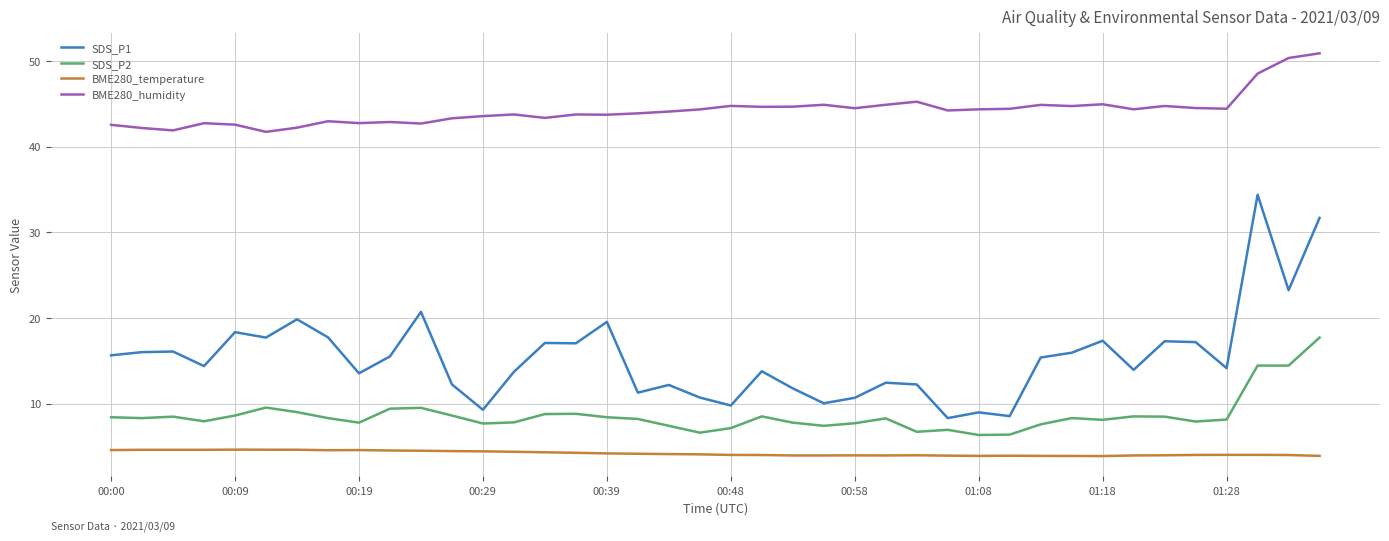

List the series in order of their peak value, lowest first.

BME280_temperature, SDS_P2, SDS_P1, BME280_humidity